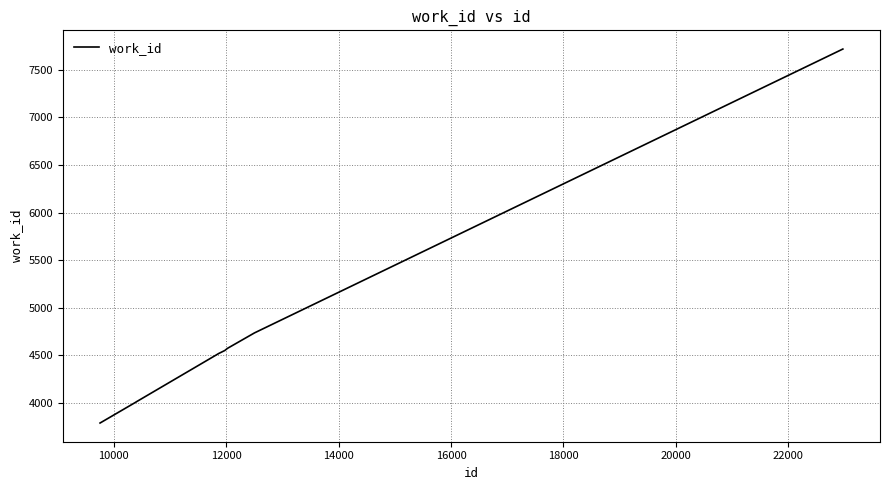

What is the greatest value displayed?

7716